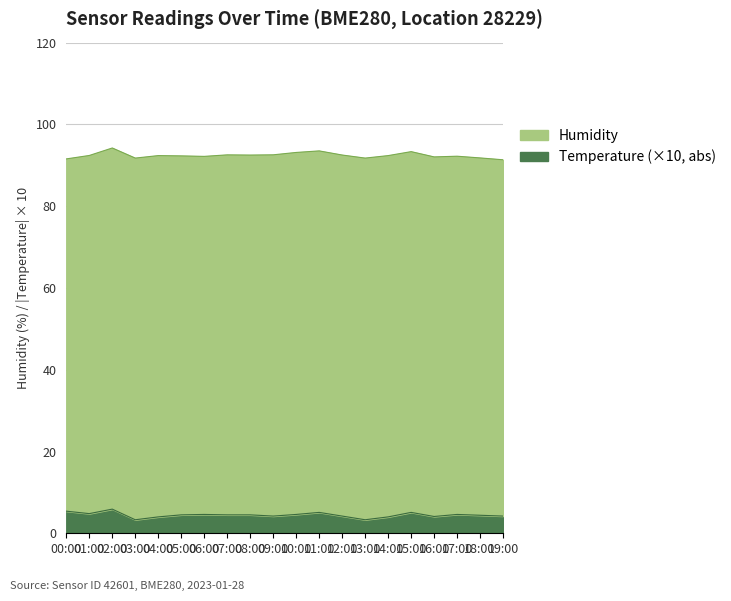

List the labels in order of value, smallest first.

03:00, 13:00, 04:00, 14:00, 16:00, 09:00, 12:00, 19:00, 18:00, 05:00, 07:00, 08:00, 06:00, 10:00, 17:00, 01:00, 11:00, 15:00, 00:00, 02:00